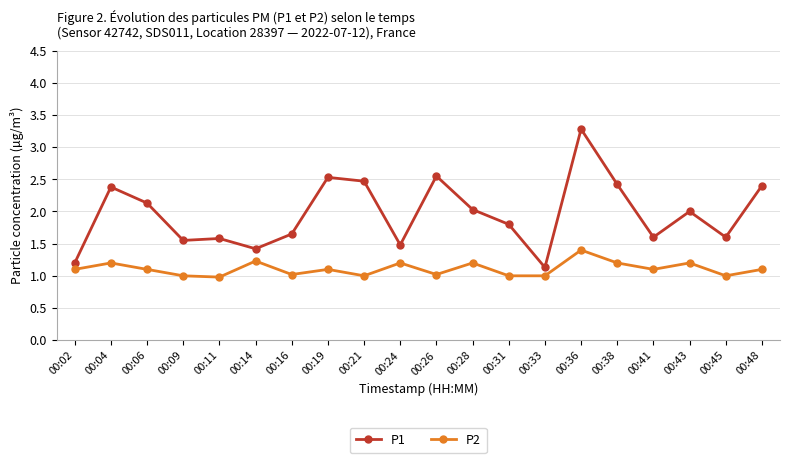

What is the value of the P1 point at the 20th from the left?

2.4